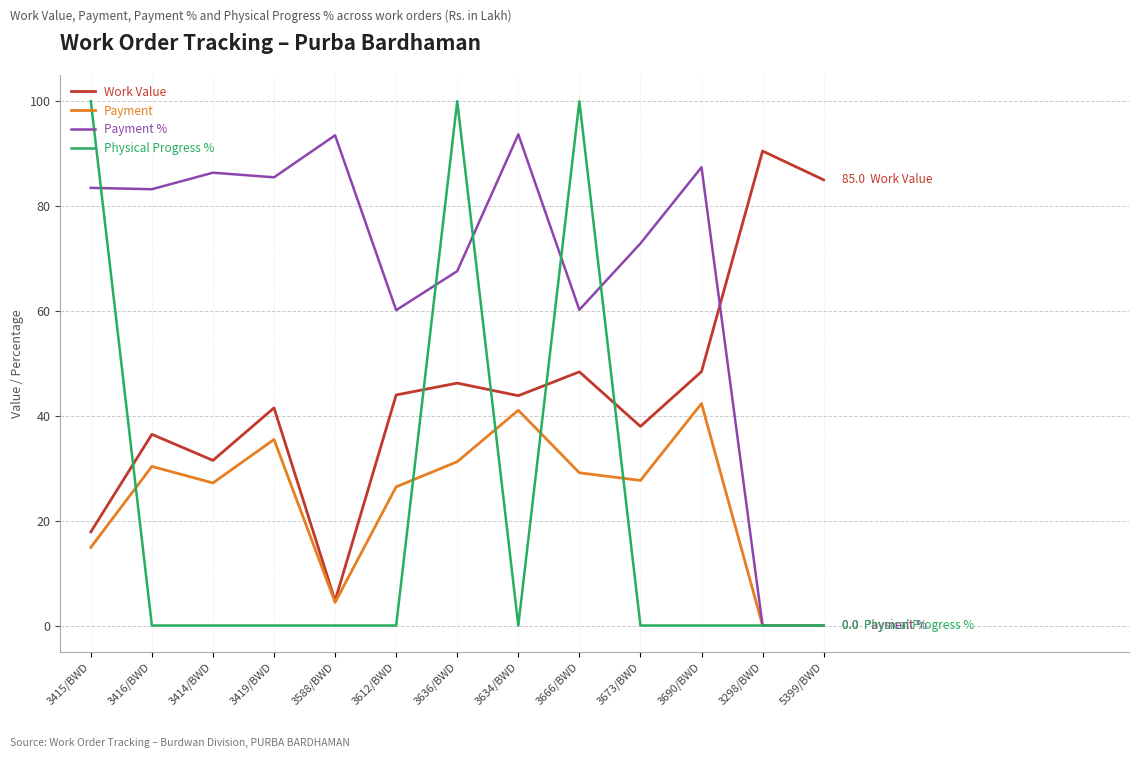

True or false: Payment % has a value of 83.5 at 3415/BWD.

True